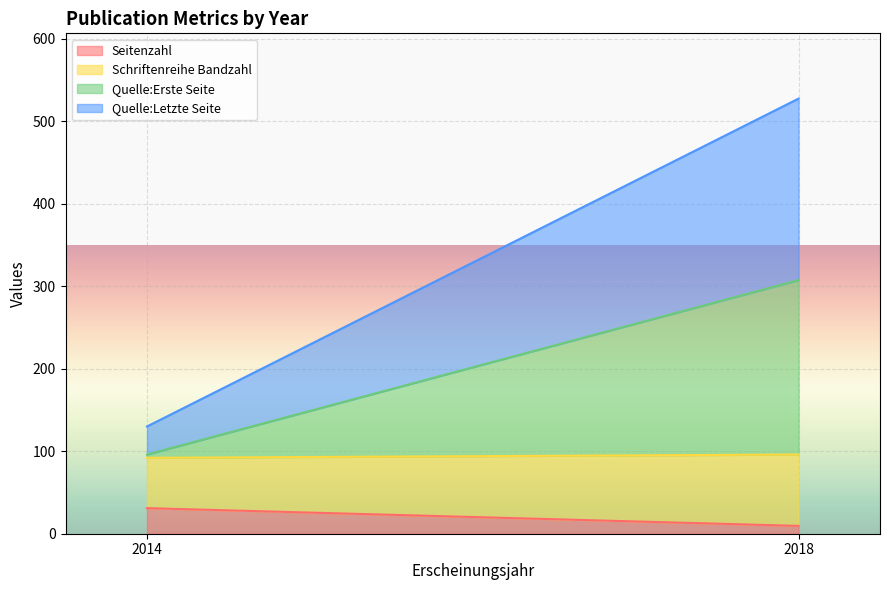

True or false: Quelle:Erste Seite has a value of 74 at 2018.

False